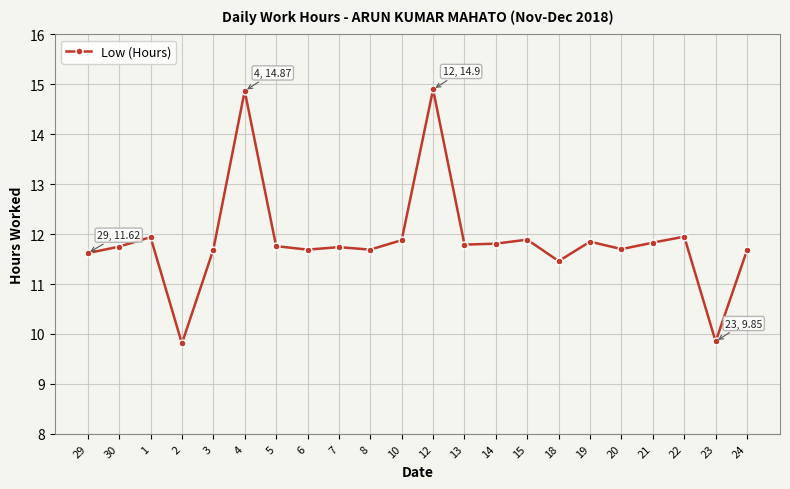

How many categories are shown in the chart?

22